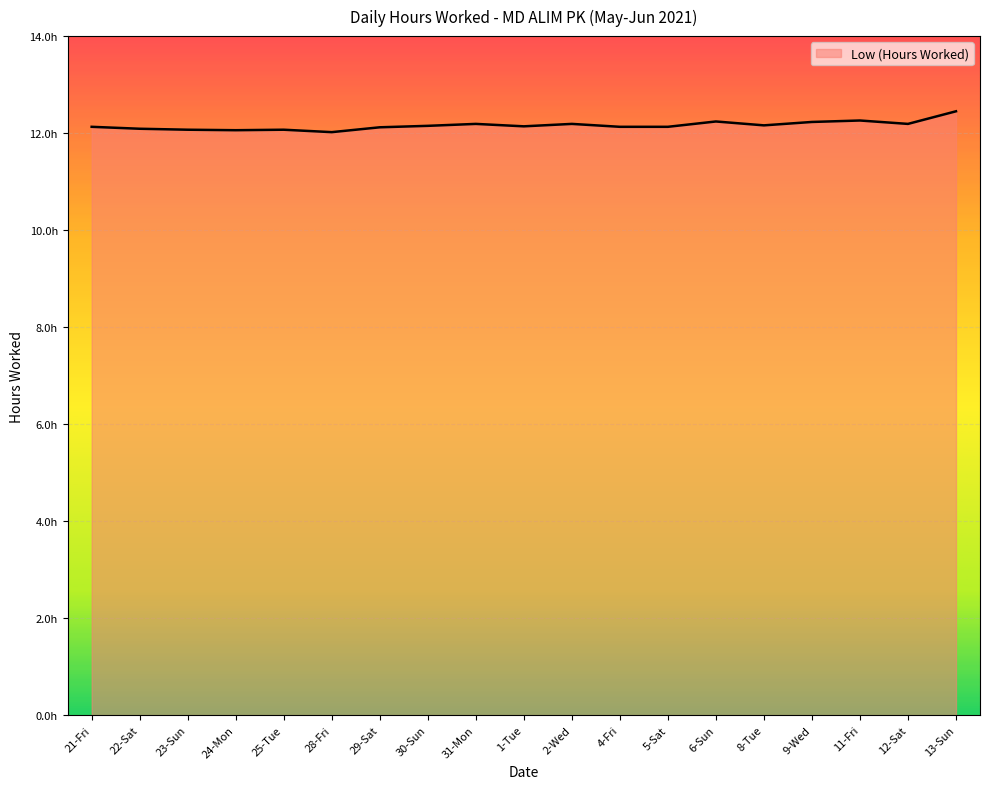

Does the chart display data point markers on the line(s)?

No